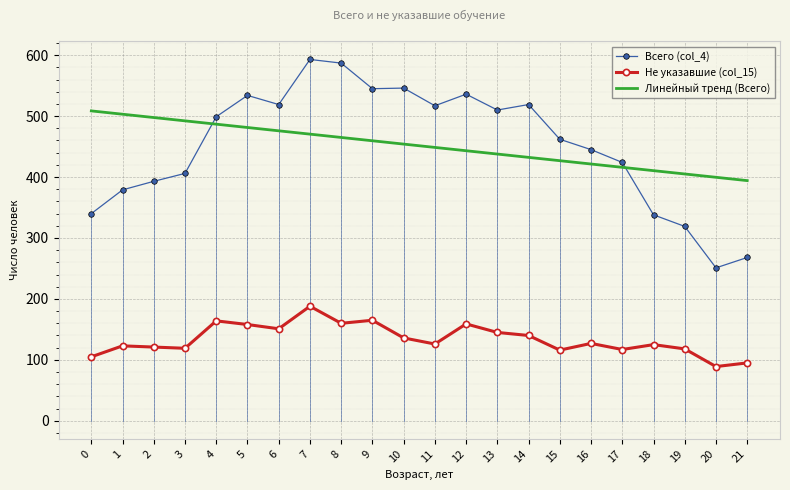

True or false: Всего (col_4) has a value of 251.0 at 20.

True